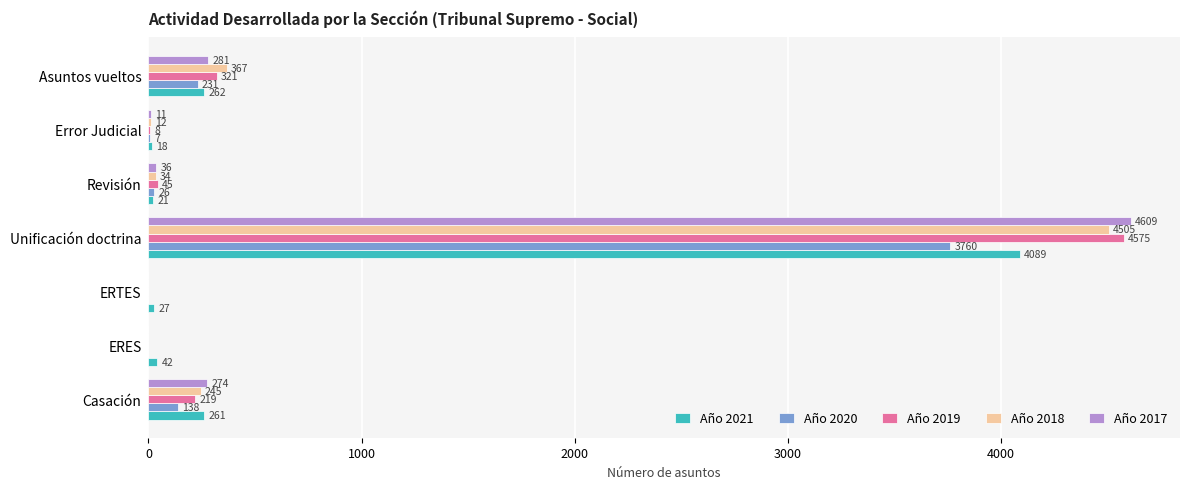

How many values in Año 2020 are above zero?

5